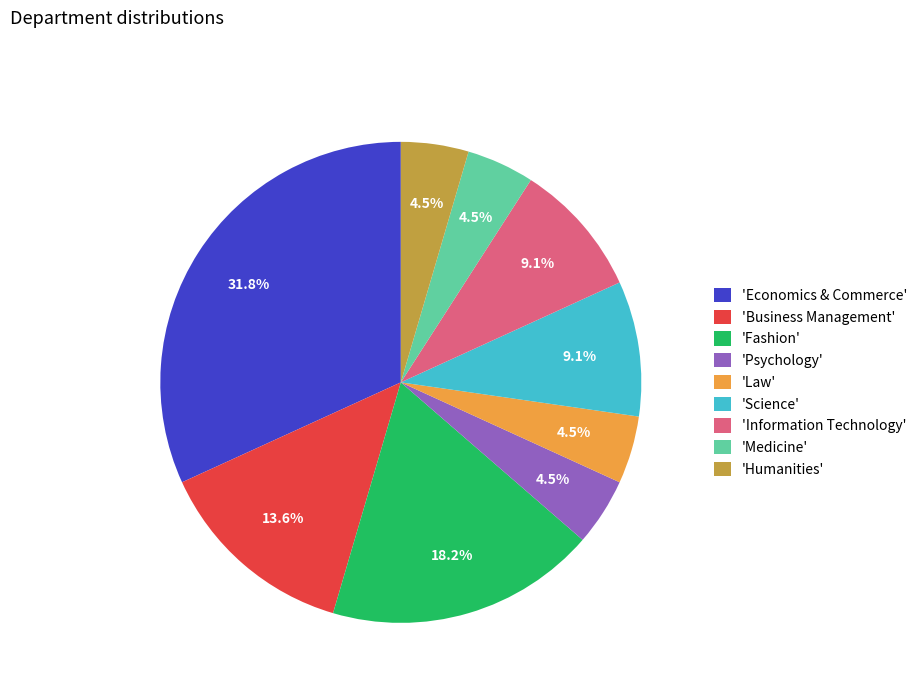

Does 'Business Management' represent more than half of the total?

No